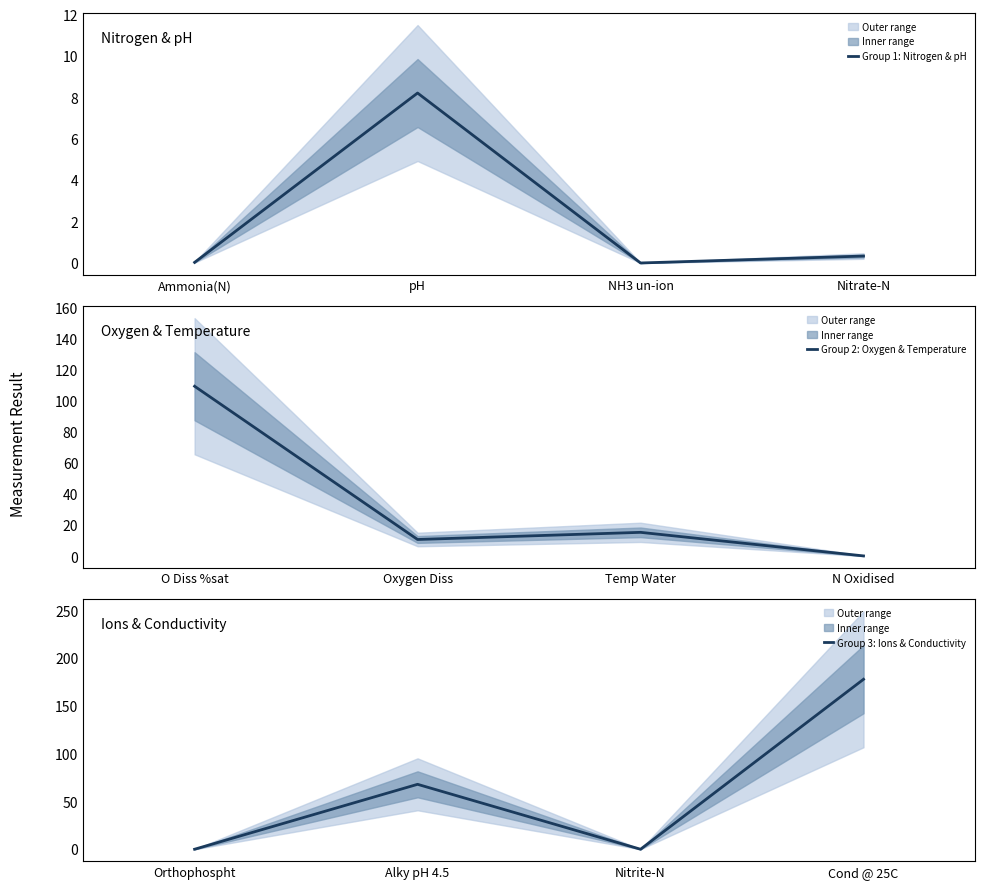

Which series has the largest total across all categories?

Group 3: Ions & Conductivity